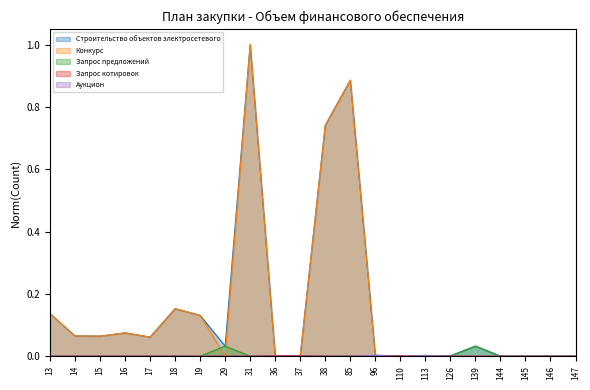

What is the total value across all series at 38?

1.5